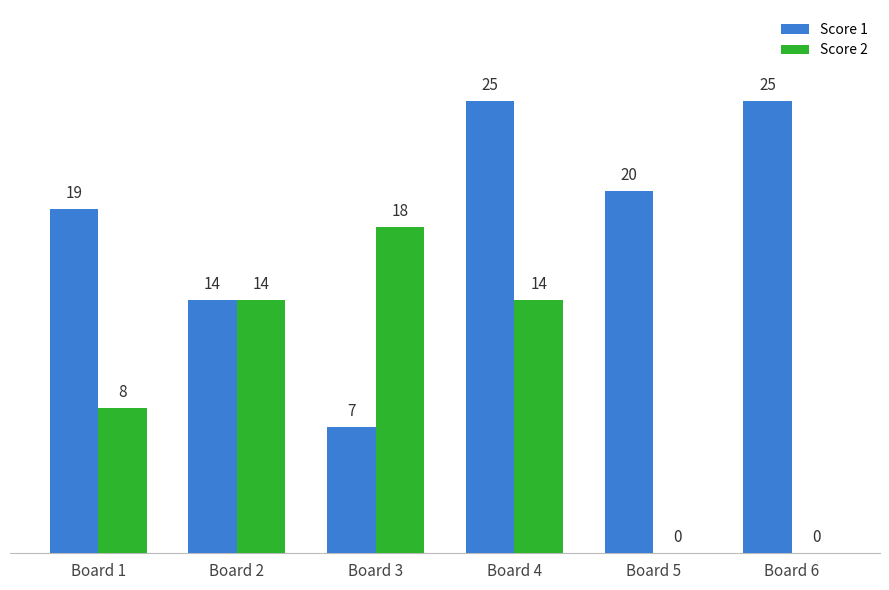

Is the value of Score 2 at Board 3 greater than the value of Score 1 at Board 1?

No